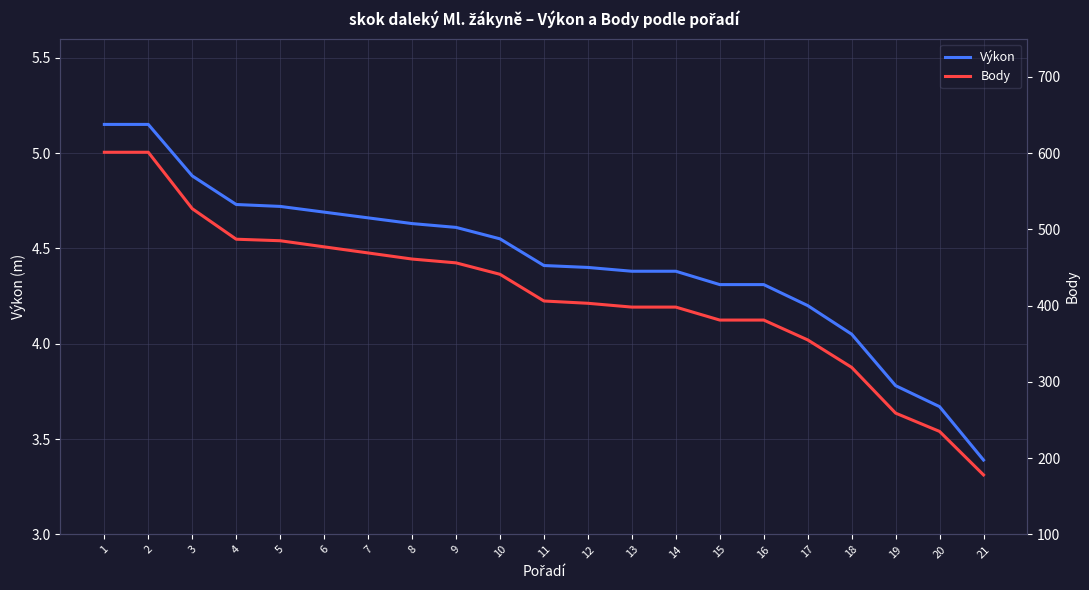

The value of Výkon at 10 is 1.6. True or false?

False